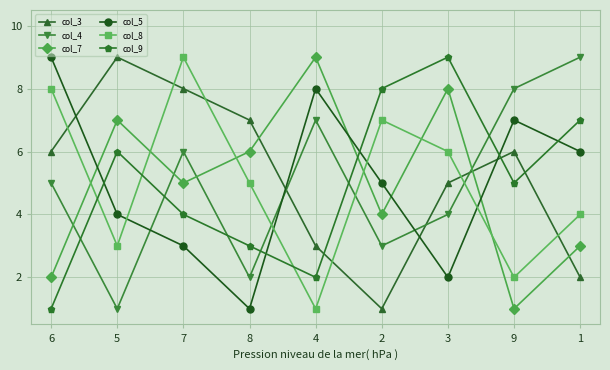

What is the difference between the col_9 values at 7 and 6?

3